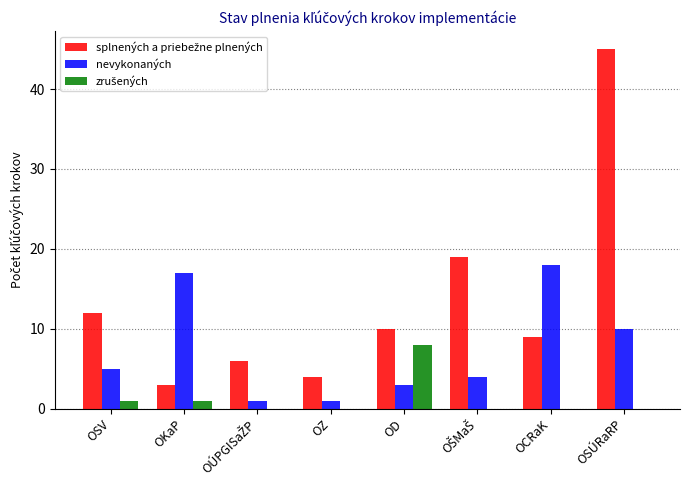

Between OZ and OCRaK, which series saw the biggest shift?

nevykonaných